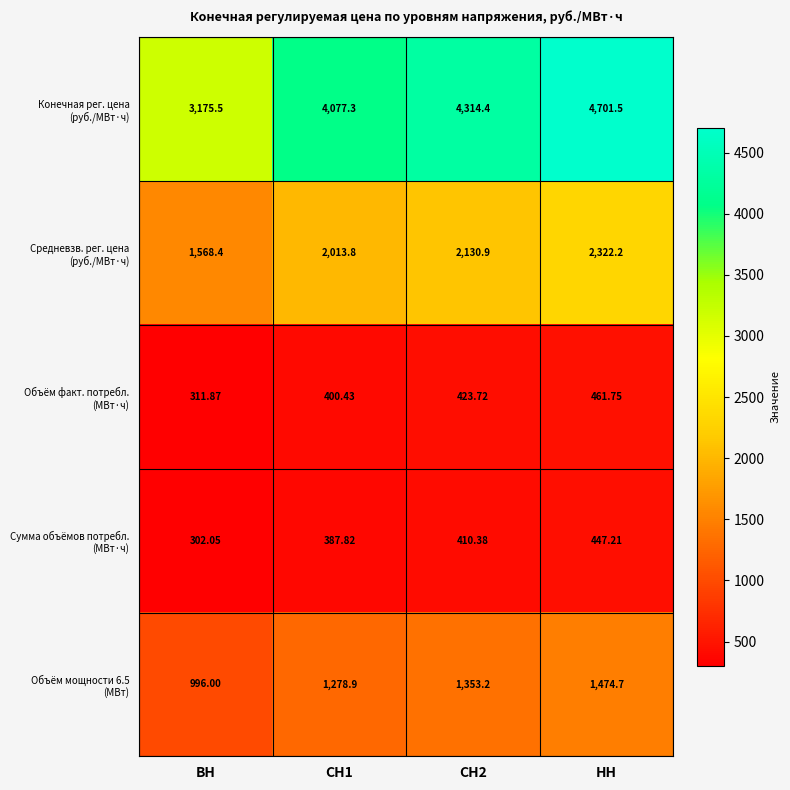

At which category is the sum across all series the highest?

НН